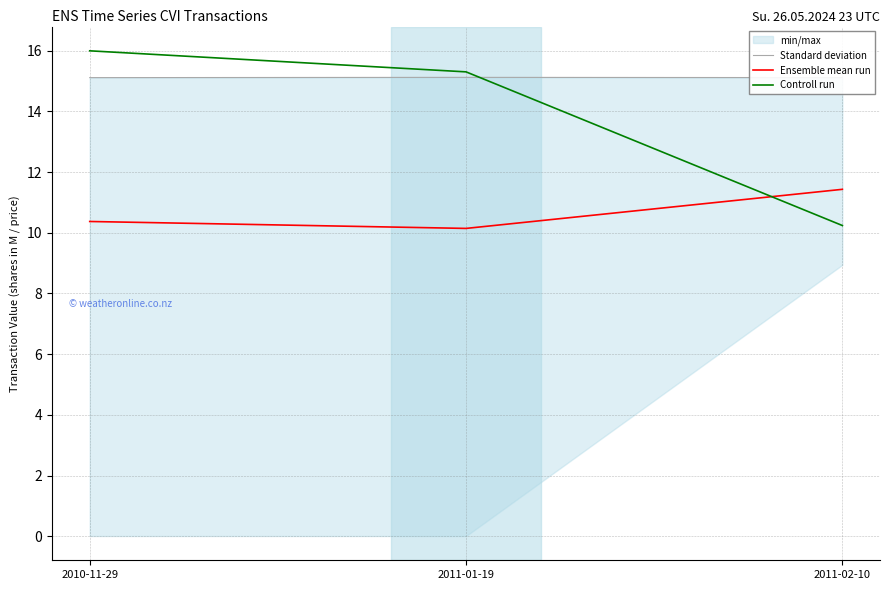

How many distinct data groups are displayed?

3